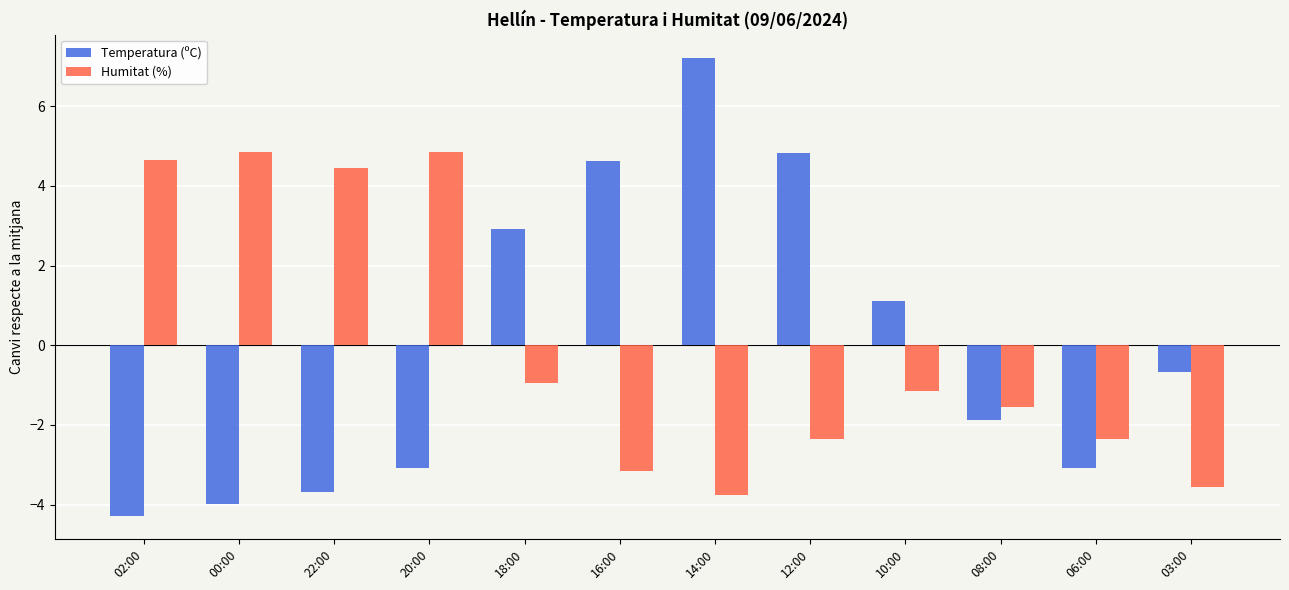

How many categories are shown in the chart?

12